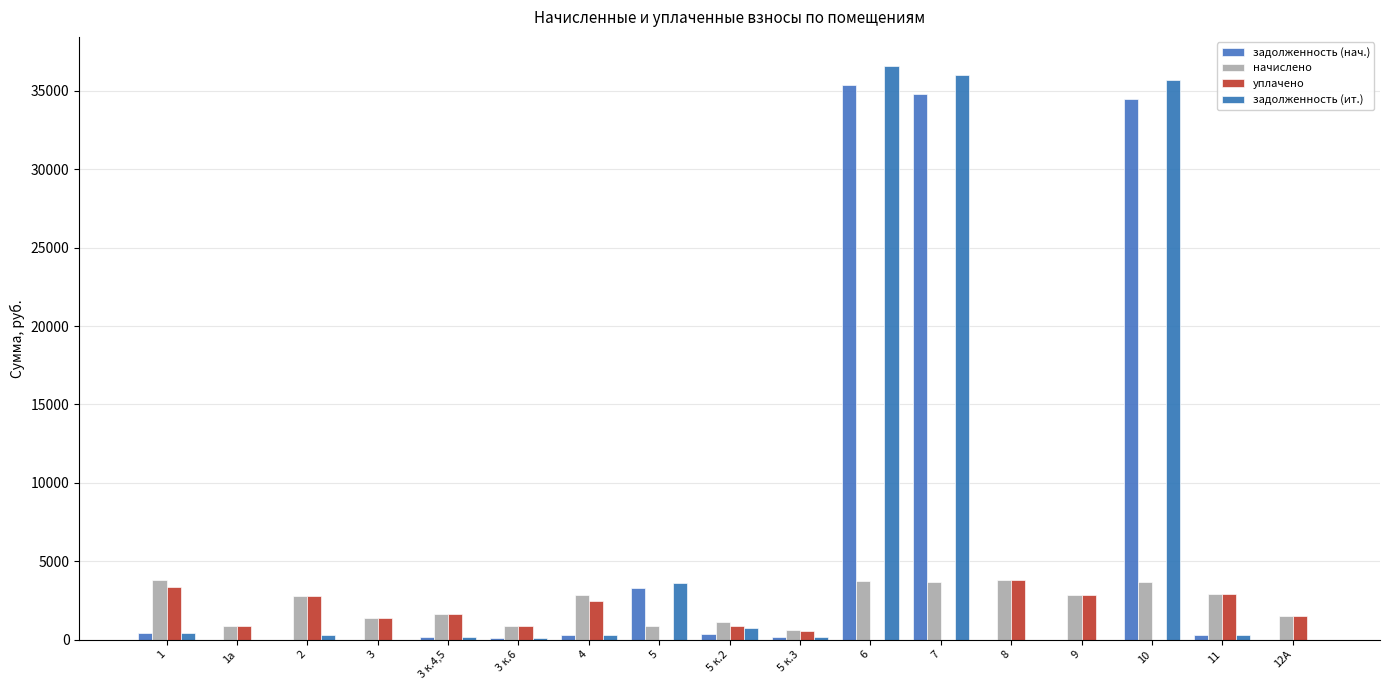

What is the difference between the maximum and minimum values in the задолженность (нач.) series?

35372.7